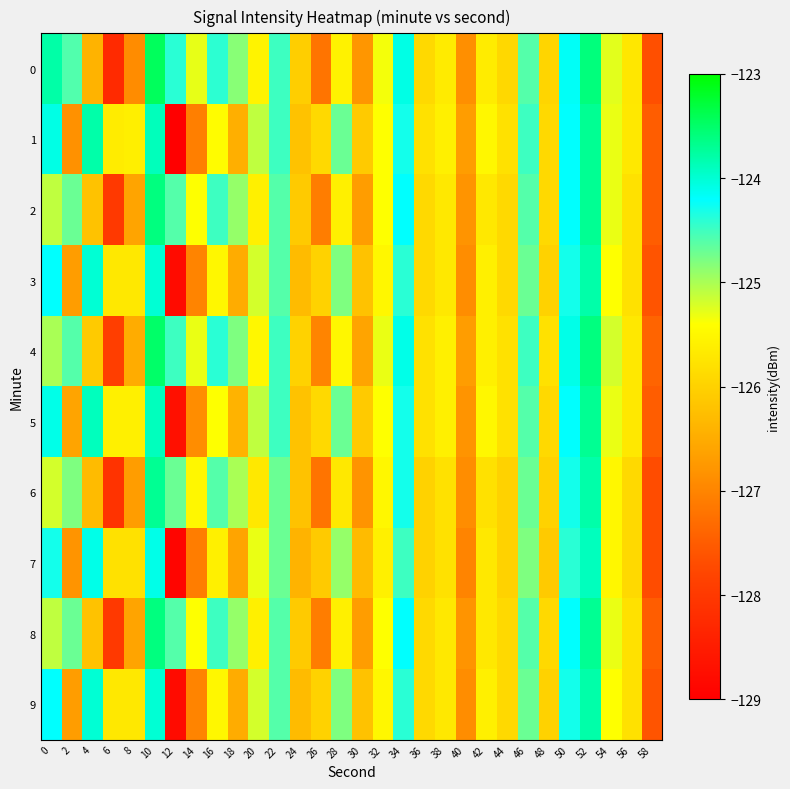

At how many categories does at least one series exceed -125?

13